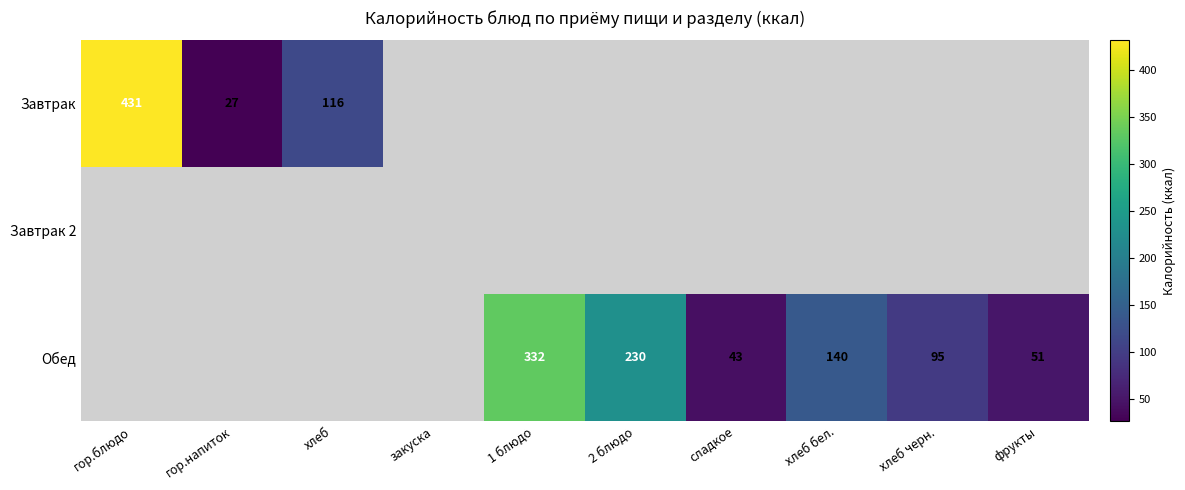

Which has a higher value, хлеб черн. or гор.блюдо?

гор.блюдо